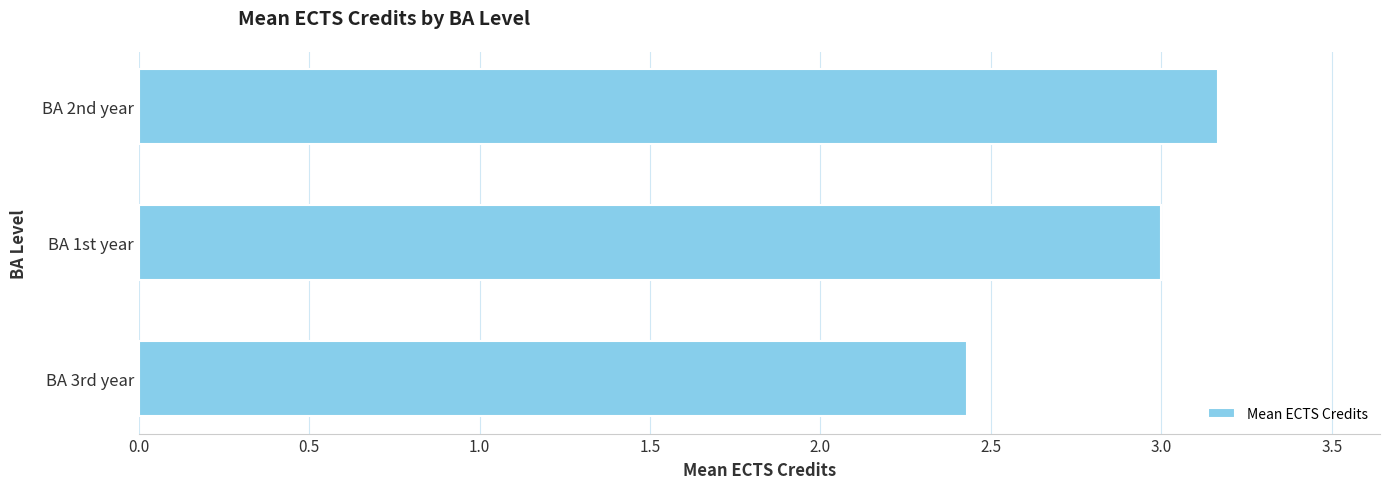

Which label corresponds to the largest value in the chart?

BA 2nd year